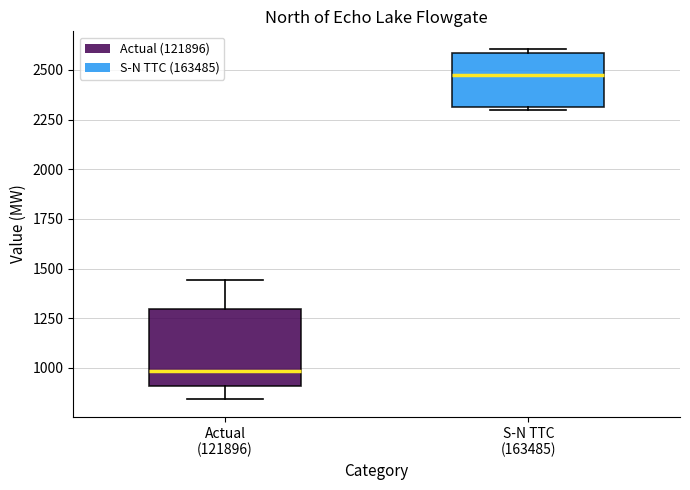

Which box has the lowest median line?

Actual (121896)